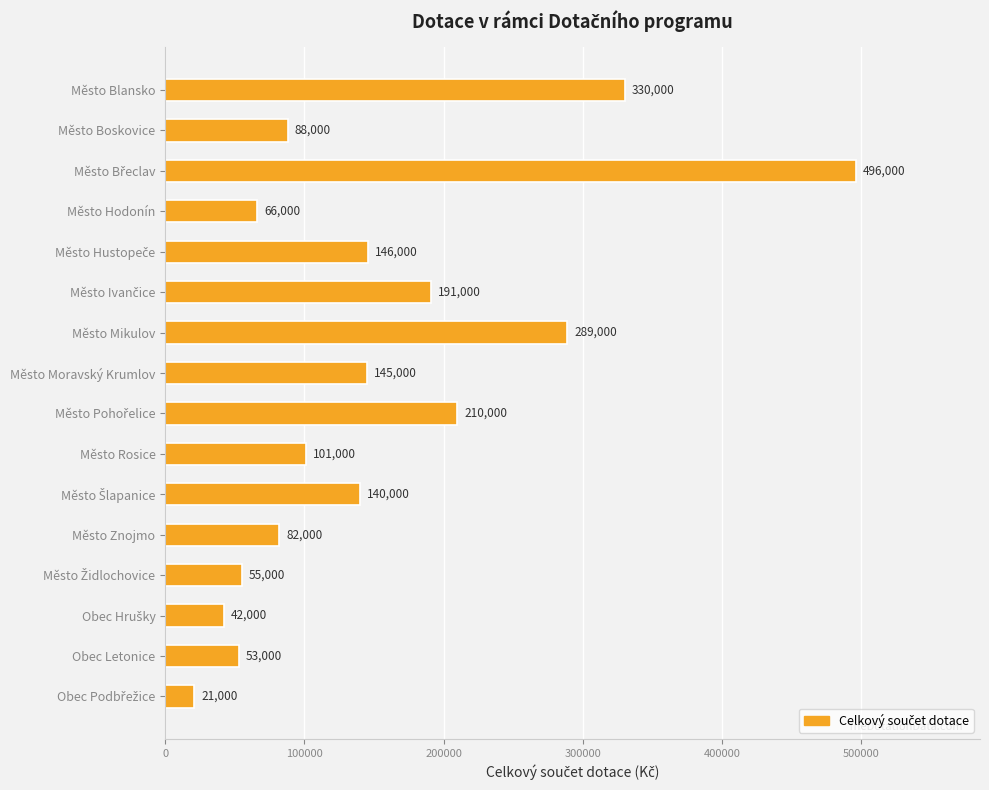

True or false: the data shows 66000 at Město Hodonín.

True